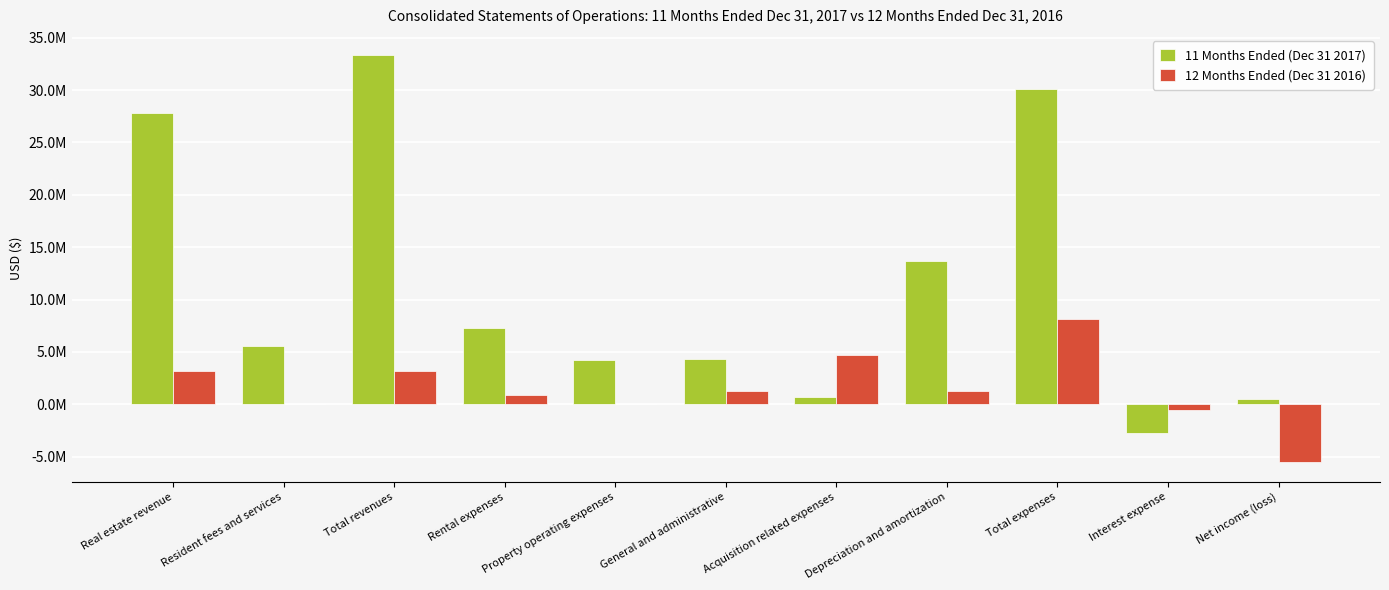

What is the label of the 5th bar from the left?

Property operating expenses